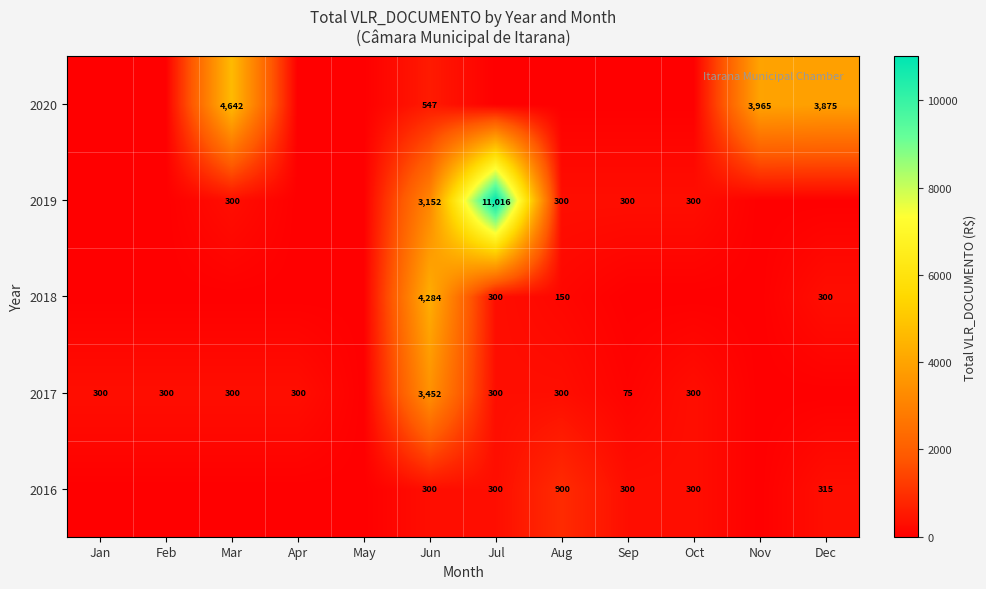

Is it true that 2016 equals 150 at Oct?

False